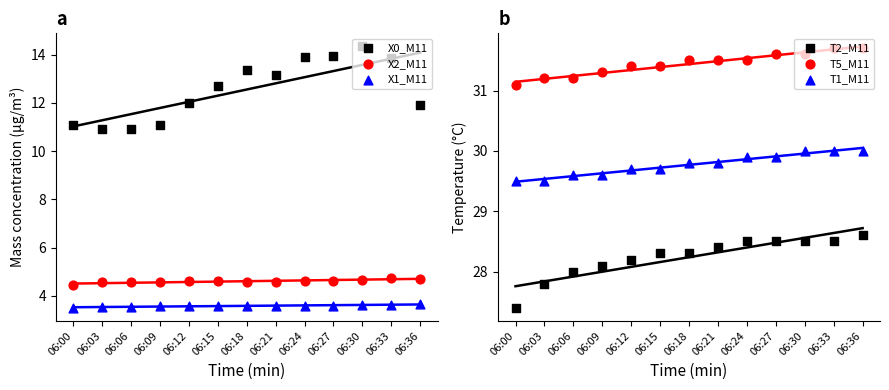

At how many categories does at least one series exceed 5?

13